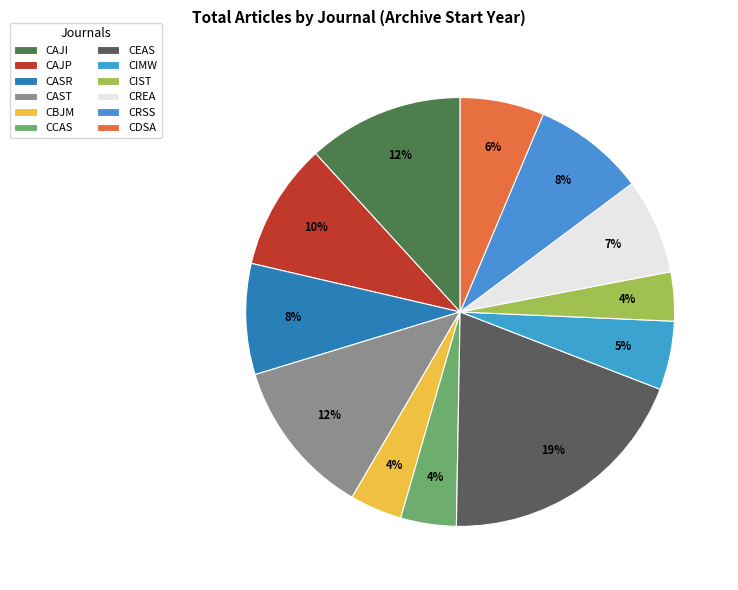

Is there a majority slice in this chart?

No